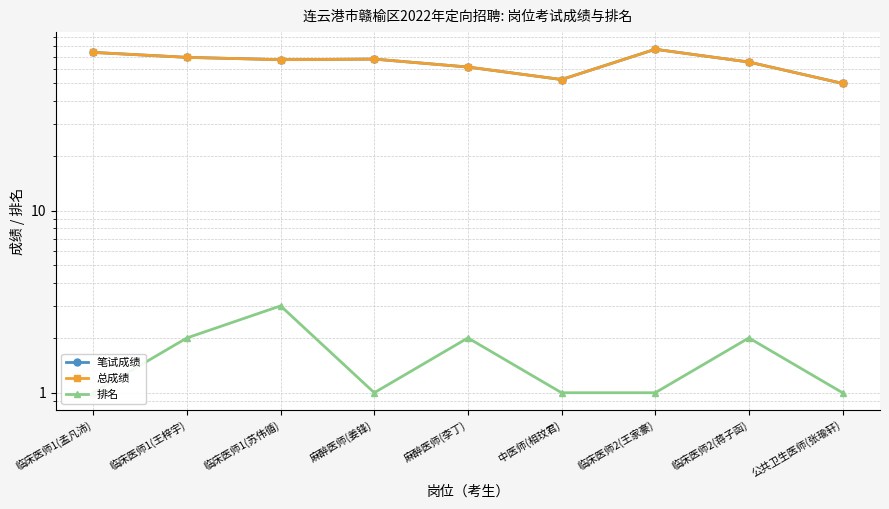

Between 公共卫生医师(张瑜轩) and 临床医师2(王家豪), which is larger?

临床医师2(王家豪)